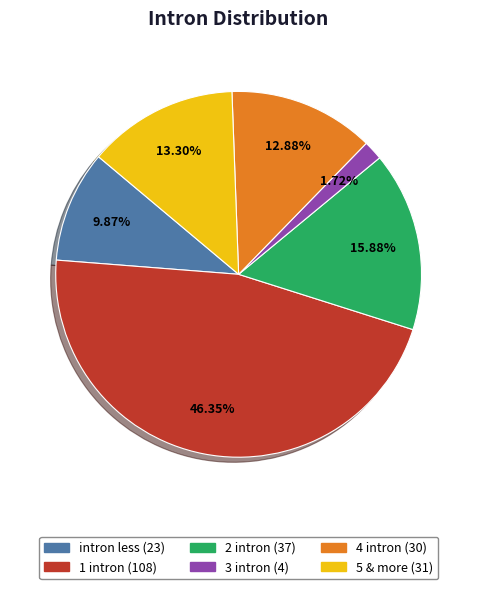

Does any single category account for the majority?

No